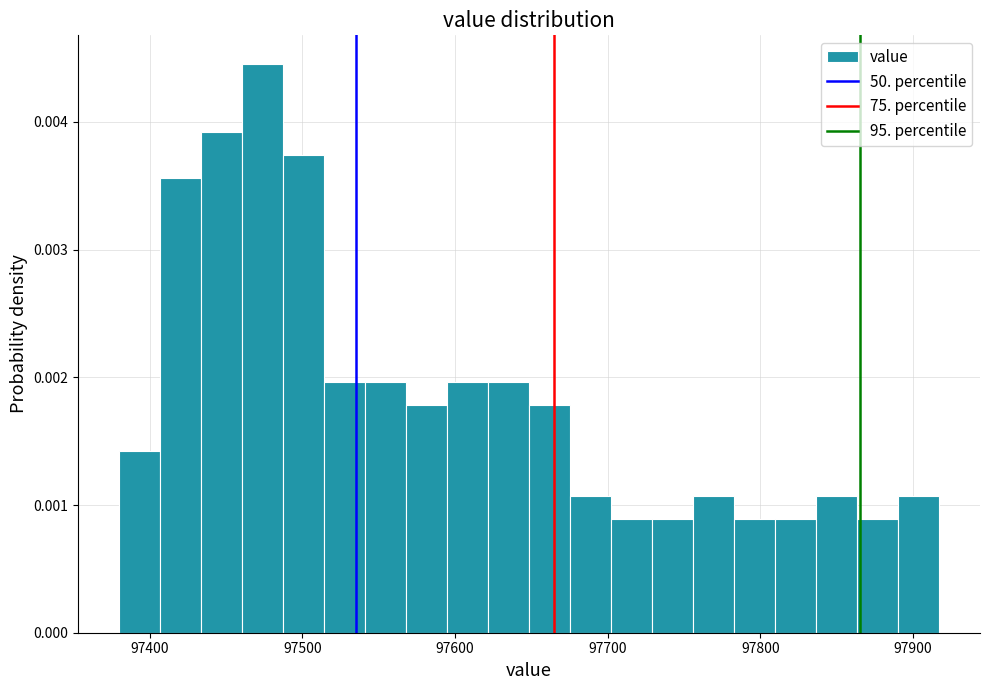

Around what value on the x-axis is the tallest bar? Give the approximate position of its centre, as read against the axis.

97470